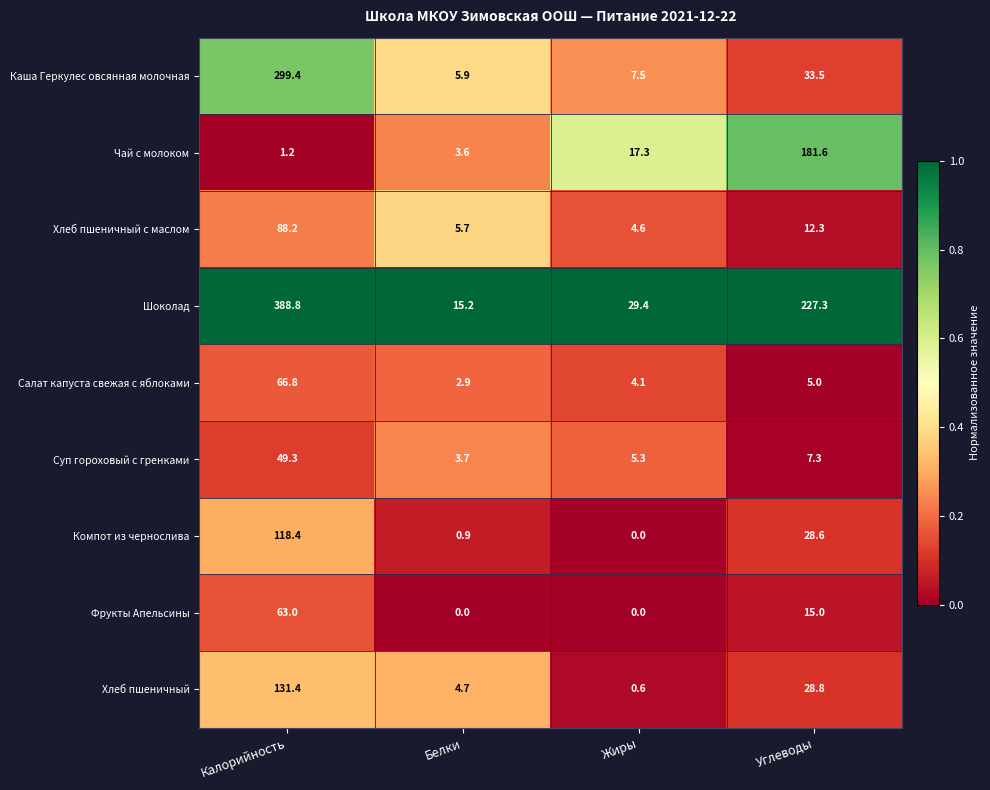

What is the sum of the Чай с молоком values at Калорийность and Белки?

4.8